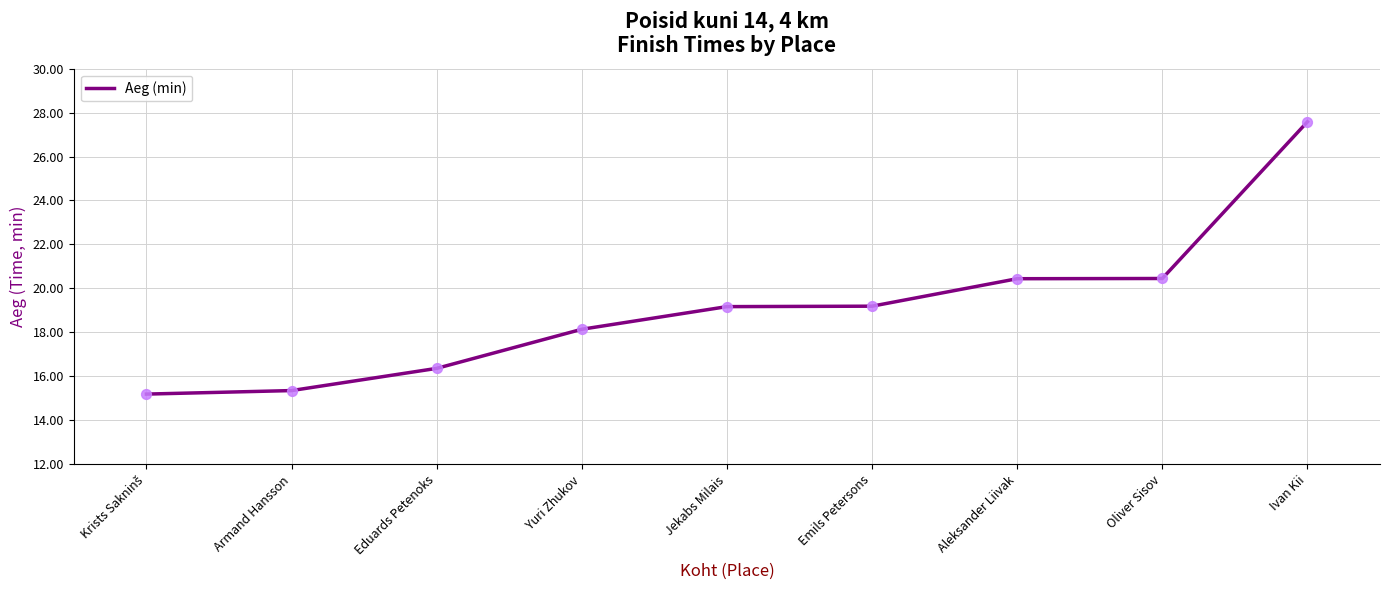

Approximately how many times larger is the value at Eduards Petenoks compared to Oliver Sisov?

0.8